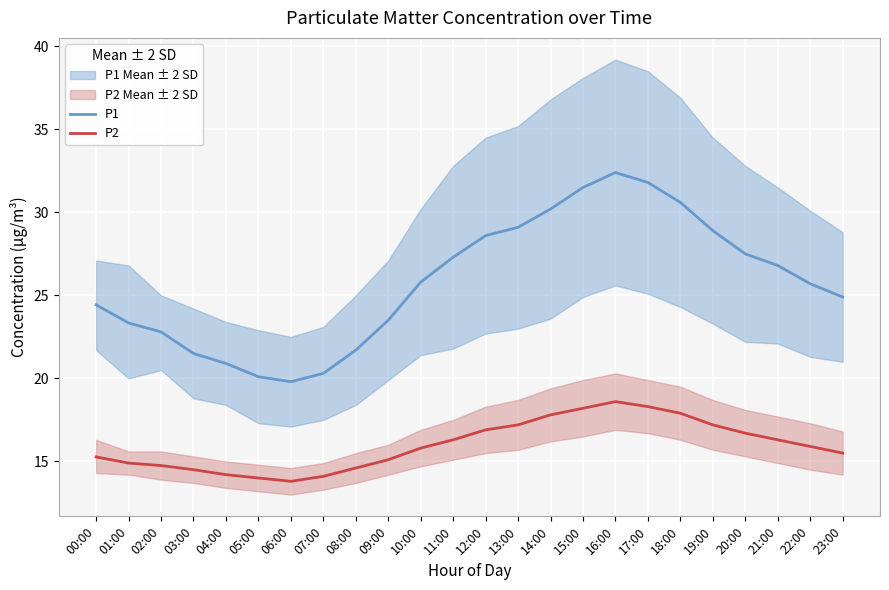

What are all the series names shown in the legend?

P1, P2